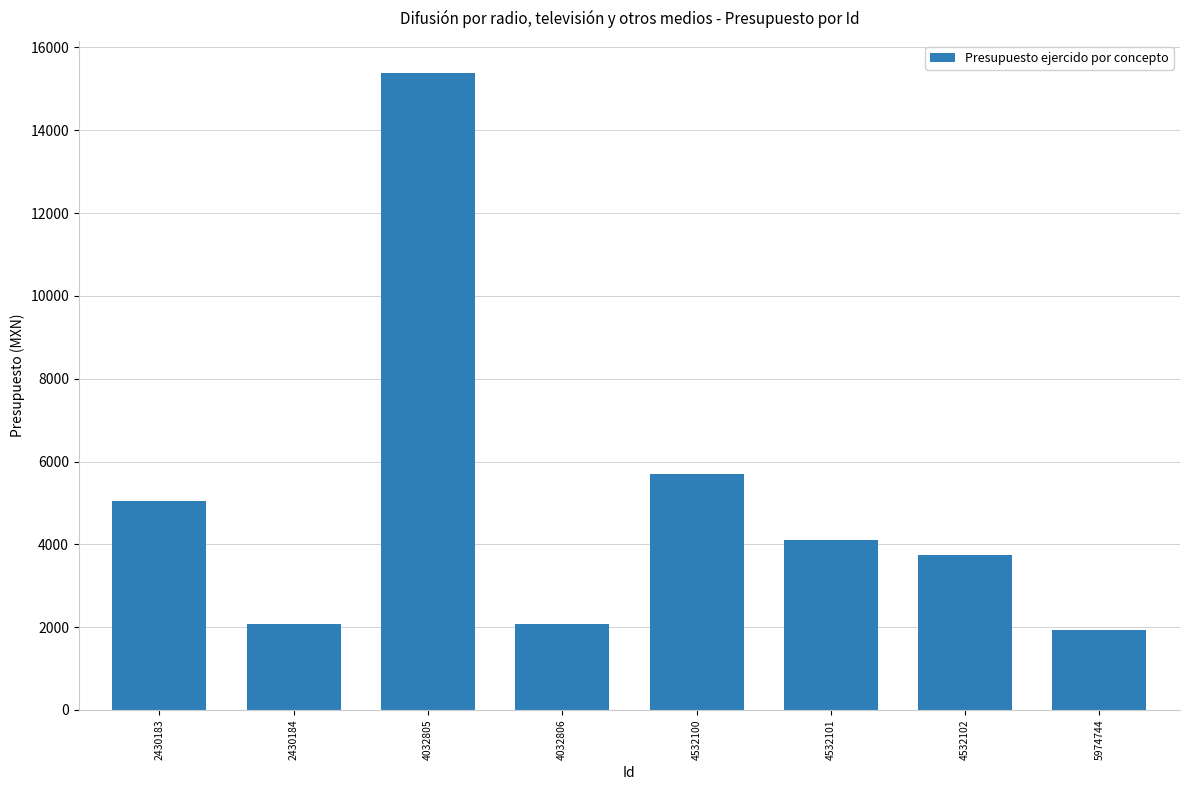

The value at 2430183 is 7057.3. True or false?

False